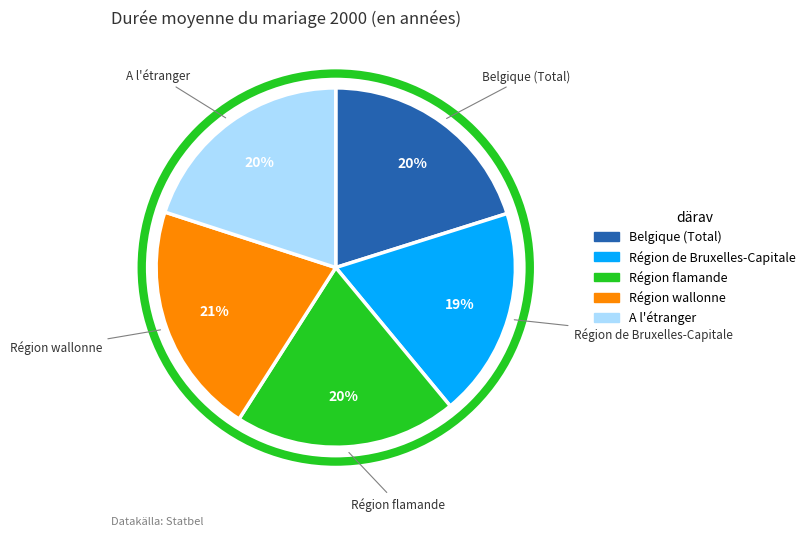

Is it true that Région de Bruxelles-Capitale is 19% of the pie?

True